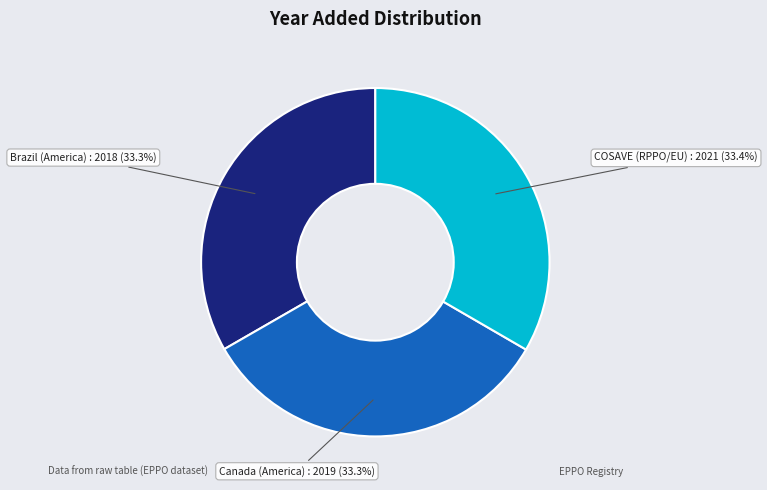

Count the number of slices in the pie.

3